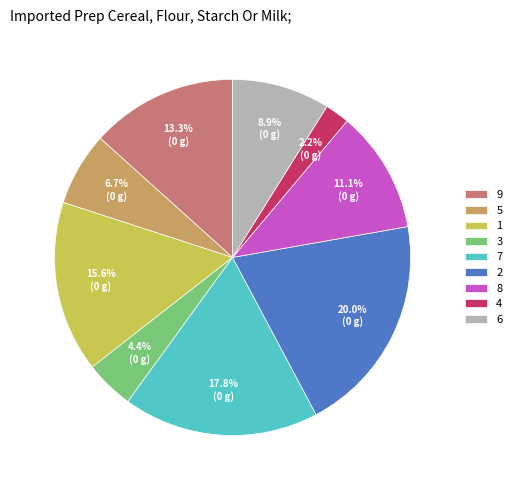

To the nearest percent, what is the difference between the 5 and 9 slice percentages?

7%